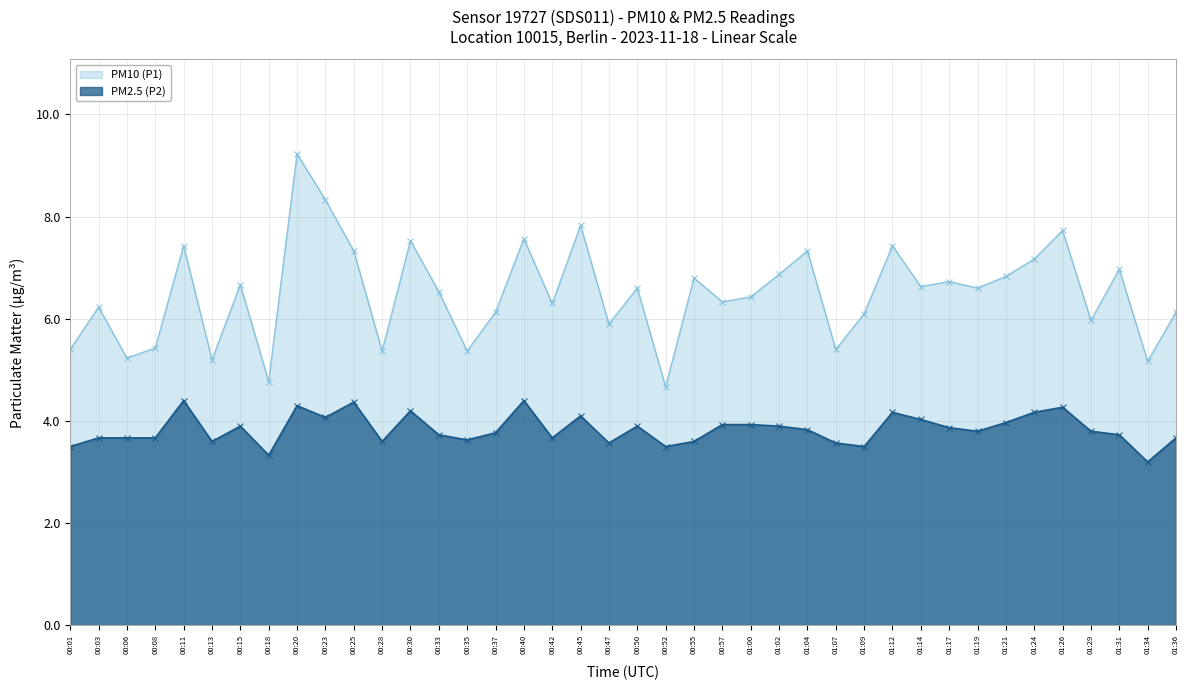

At which category does PM2.5 (P2) reach its first local peak?

00:11